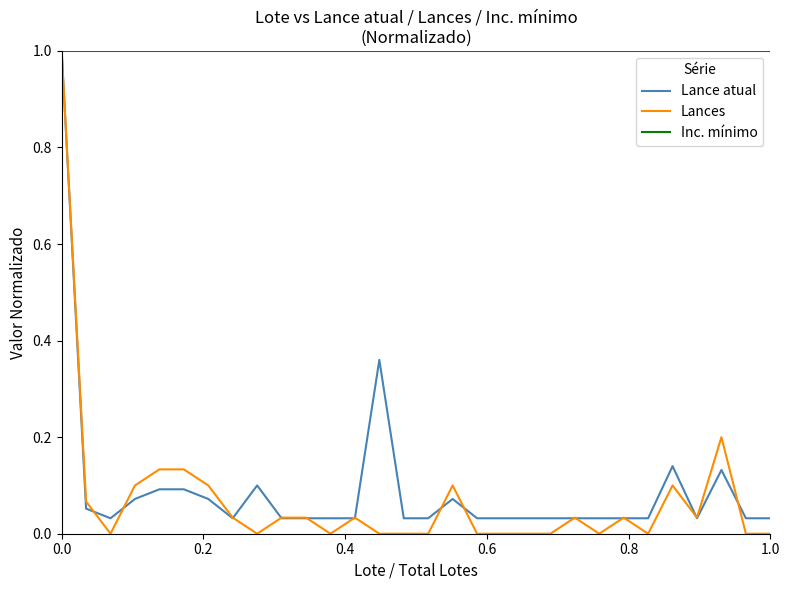

Which series has the largest total across all categories?

Inc. mínimo